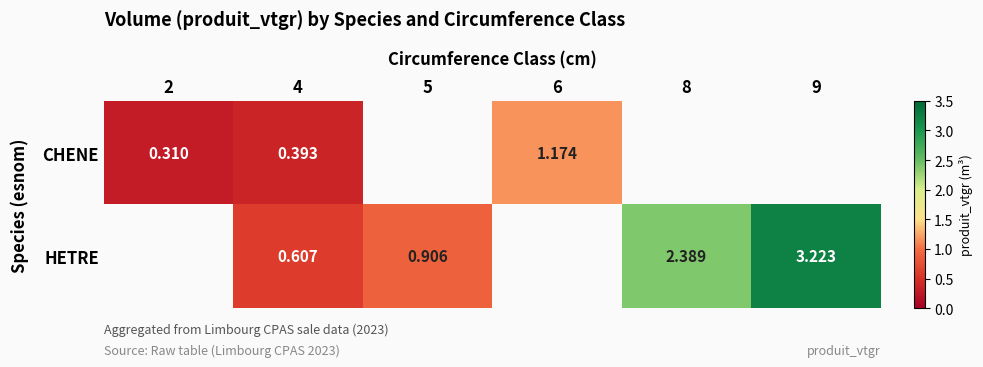

Is the value of HETRE at 8 greater than the value of CHENE at 2?

Yes